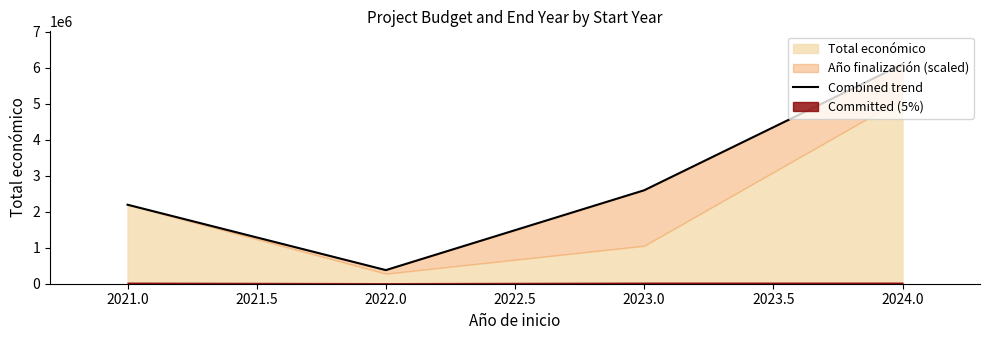

What is the value of the 1st point from the left?

2195816.0